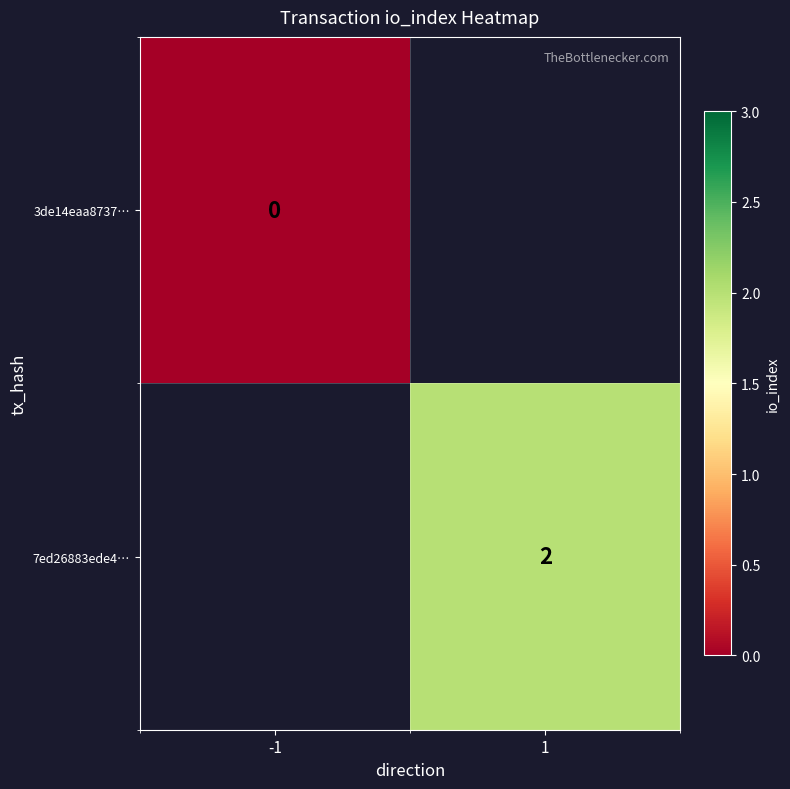

Is it true that 7ed26883ede4… equals 2 at 1?

True